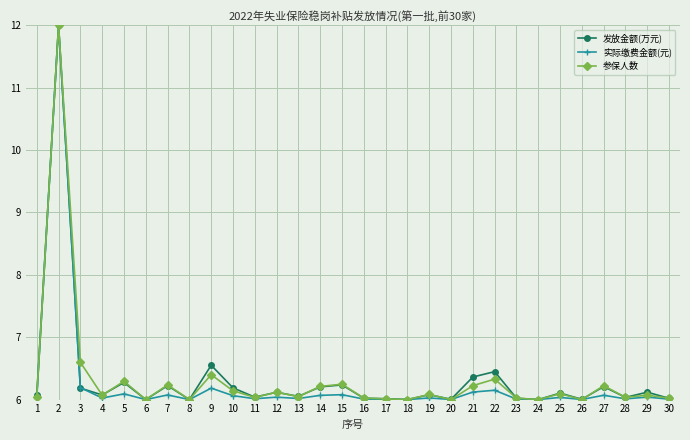

What is the maximum value shown in the chart?

12.0